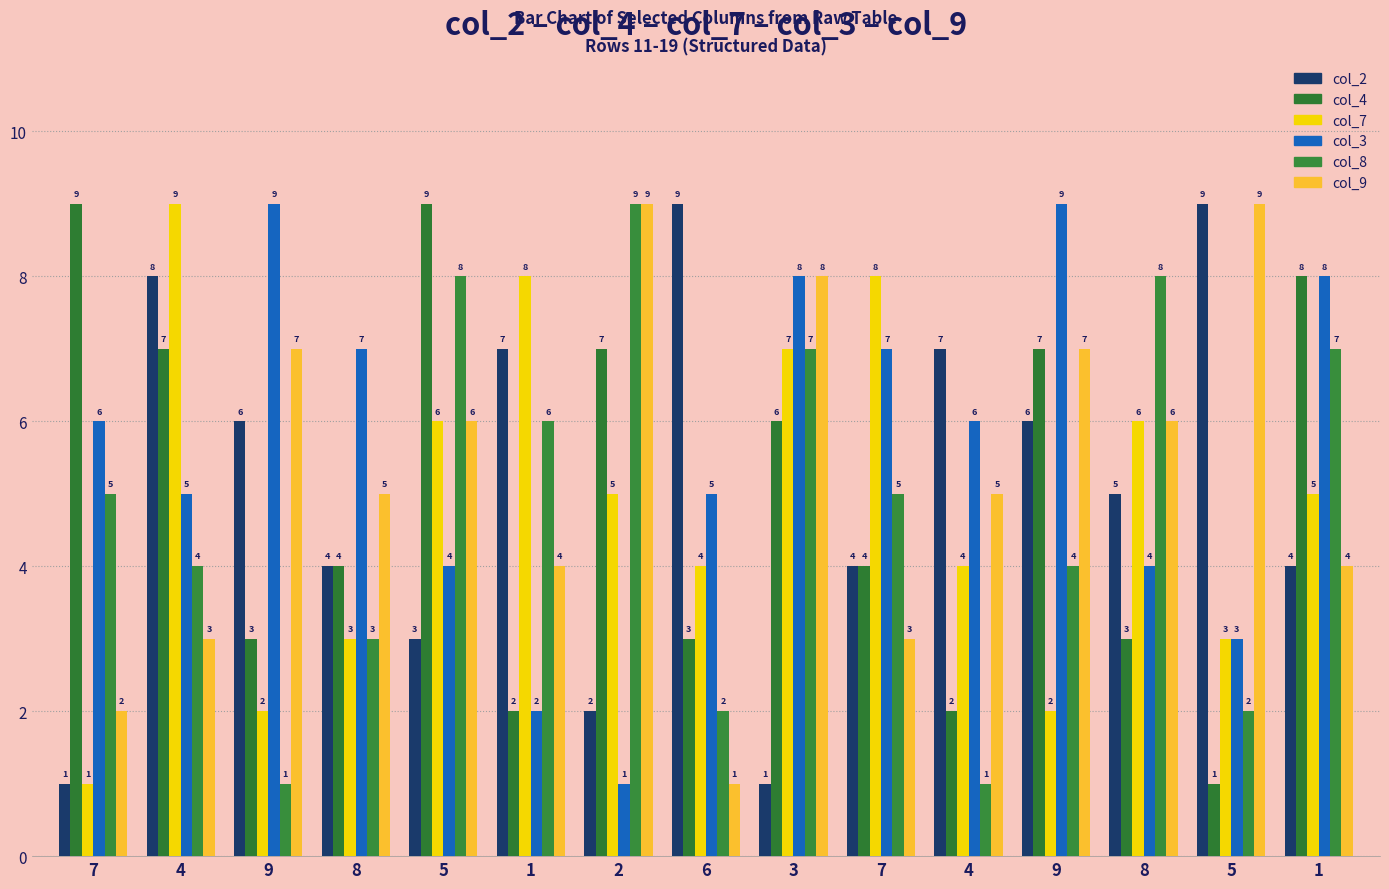

What is the value of the col_2 bar at the 8th from the left?

9